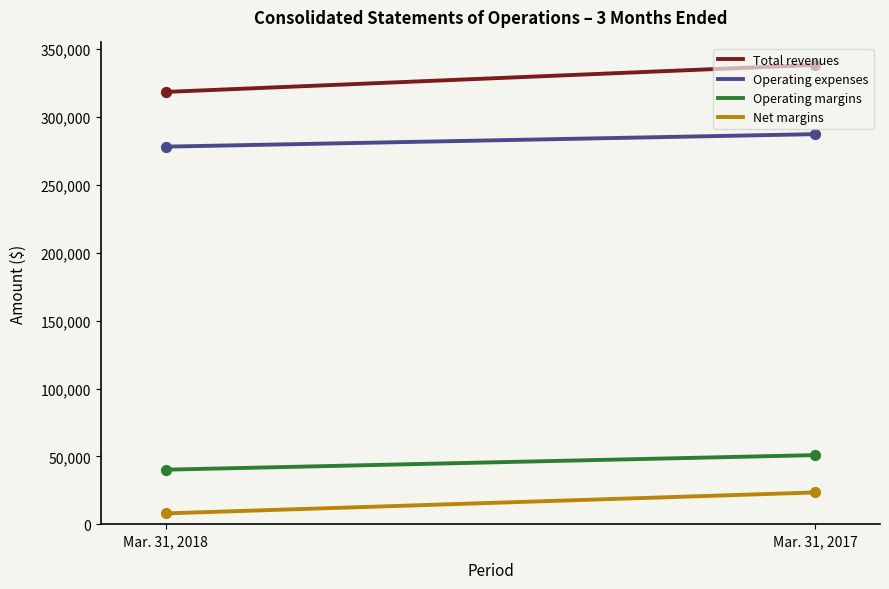

What are all the series names shown in the legend?

Total revenues, Operating expenses, Operating margins, Net margins